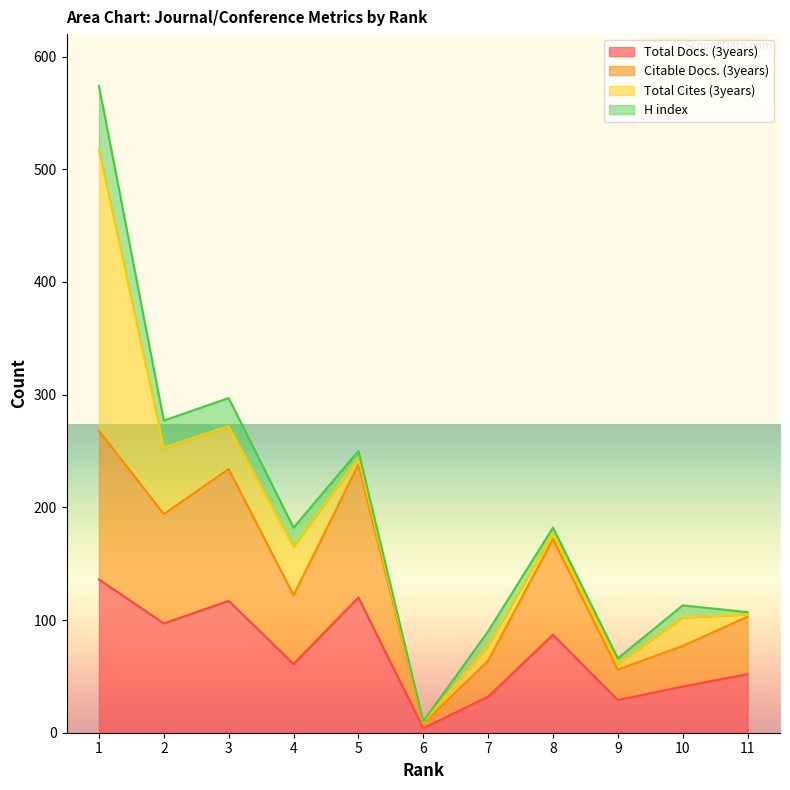

True or false: Citable Docs. (3years) has a value of 8 at 6.

True